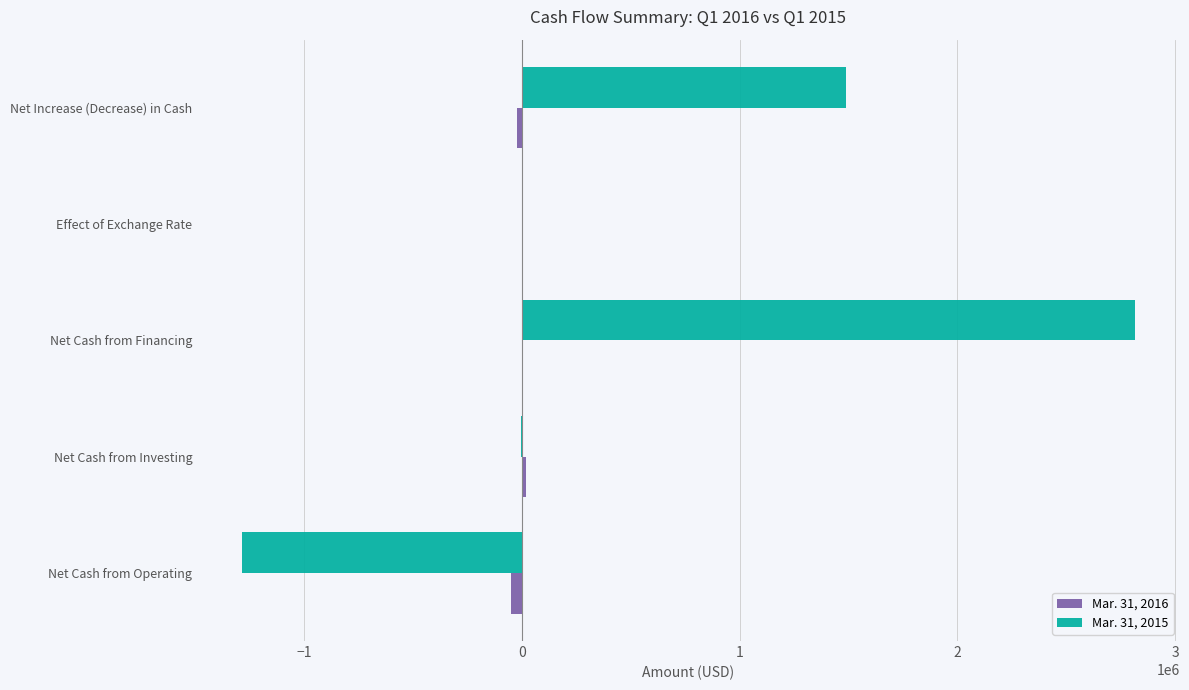

Which series has the largest total across all categories?

Mar. 31, 2015